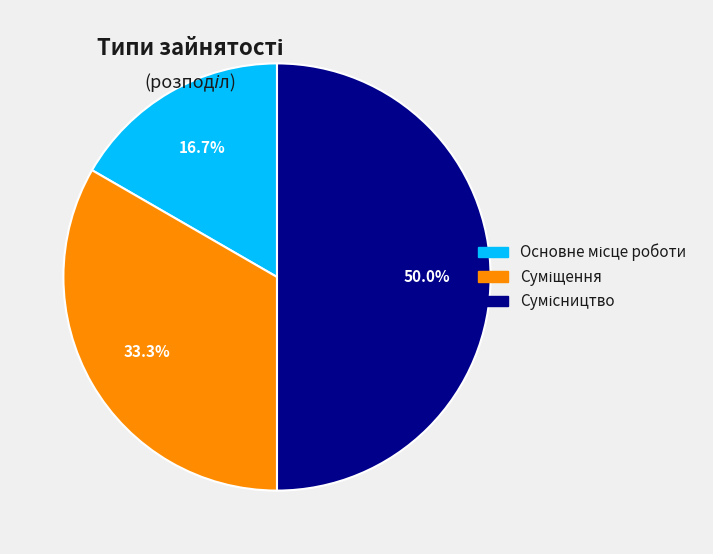

What portion of the pie excludes Суміщення?

66.7%